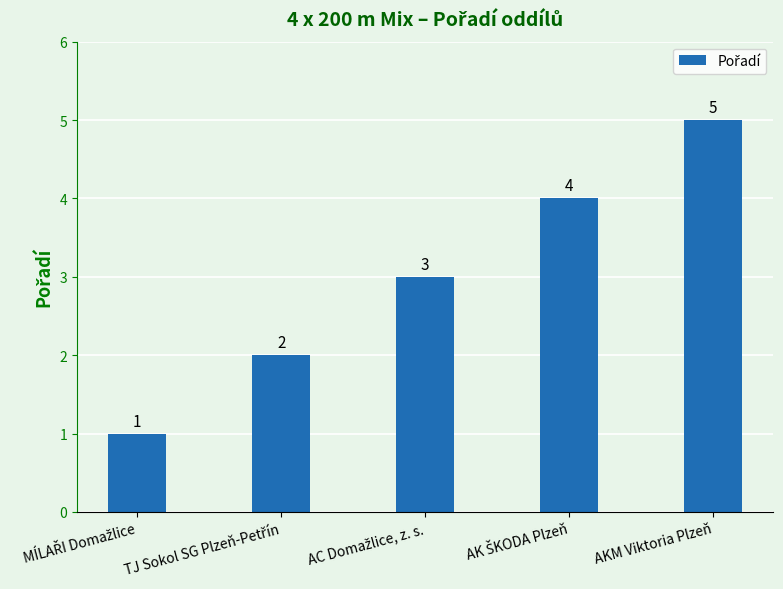

Is it true that the value at AKM Viktoria Plzeň is 7?

False